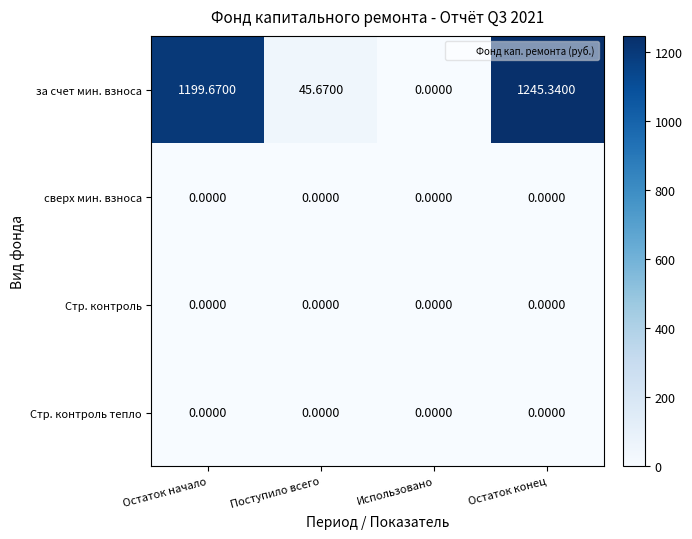

Rank the categories by за счет мин. взноса value from lowest to highest.

Использовано, Поступило всего, Остаток начало, Остаток конец